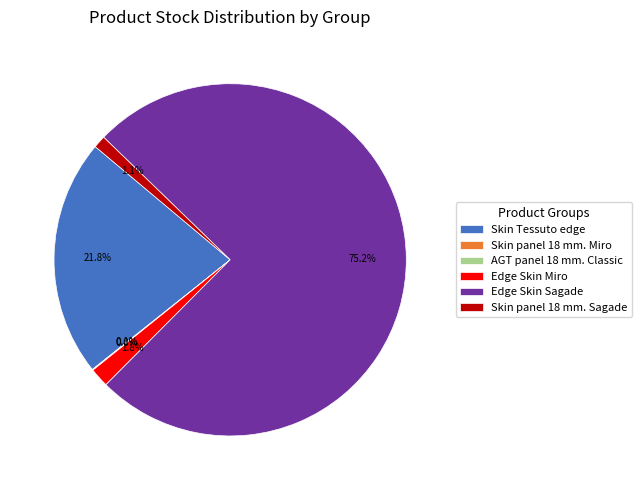

Which has a higher value, Skin panel 18 mm. Sagade or Edge Skin Sagade?

Edge Skin Sagade